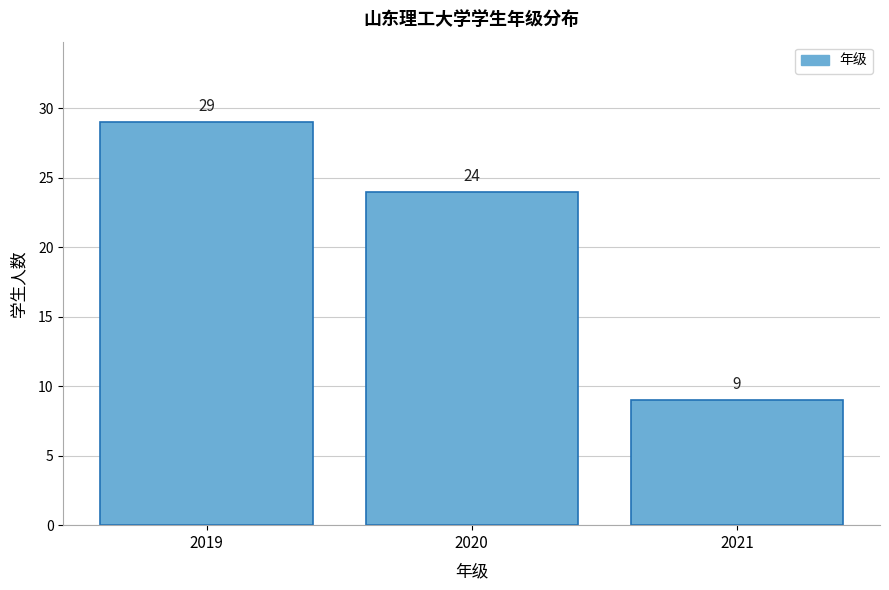

Reading left to right, list all the values displayed in this chart.

2019=29	2020=24	2021=9